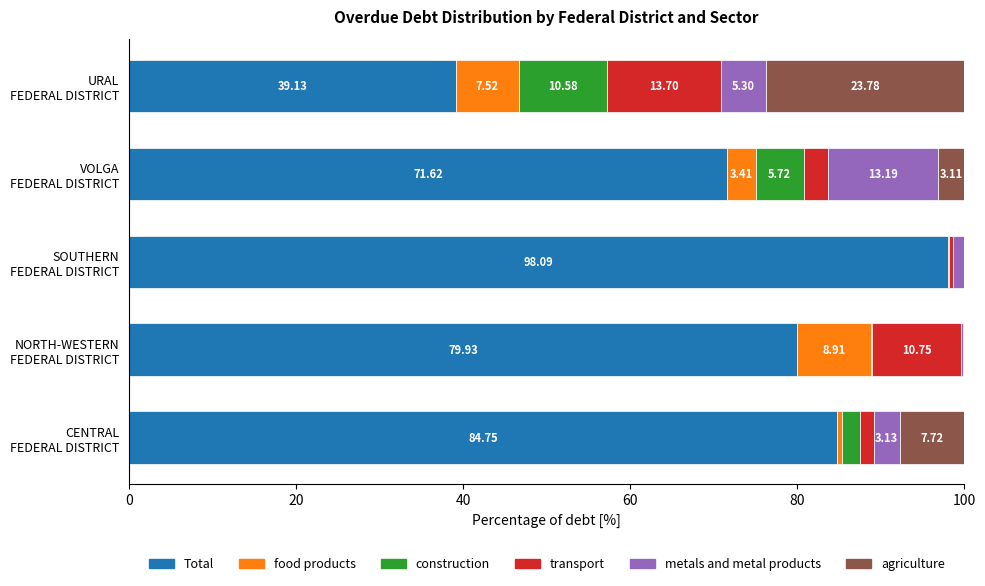

How many categories are shown in the chart?

5